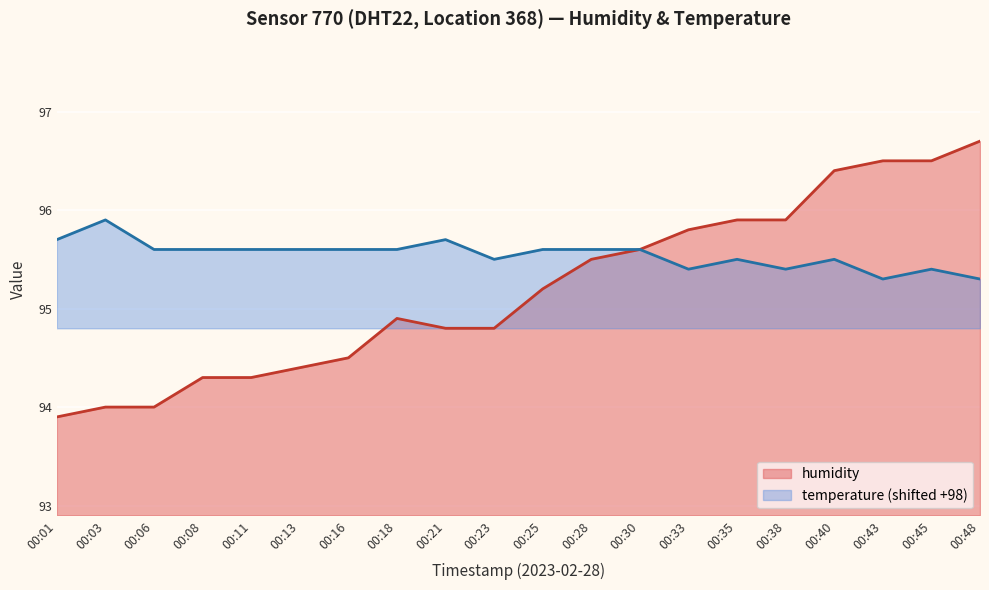

What is the difference between the second highest and minimum values?

2.6